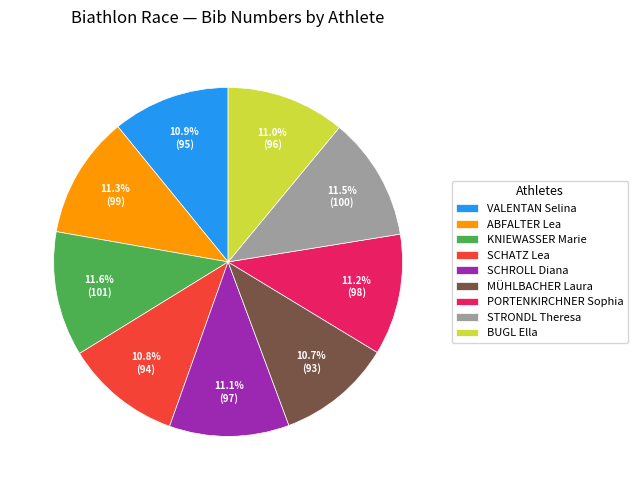

Does any single category account for the majority?

No